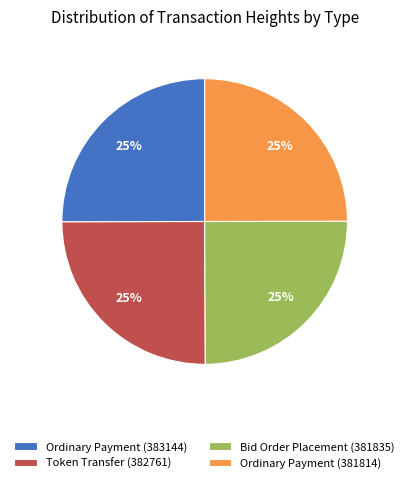

To the nearest percent, what is the combined percentage of Ordinary Payment (381814) and Token Transfer (382761)?

50%